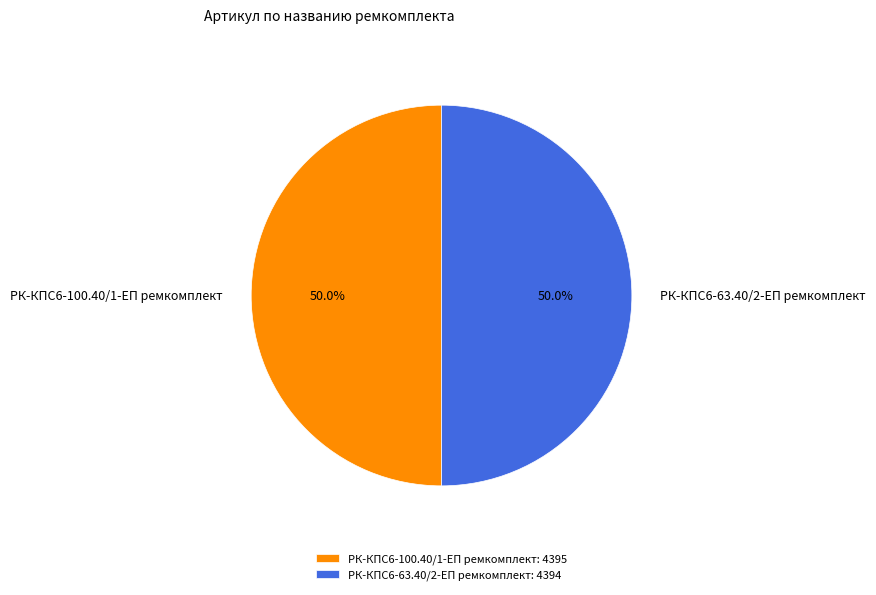

Combined, do РК-КПС6-63.40/2-ЕП ремкомплект and РК-КПС6-100.40/1-ЕП ремкомплект account for over 50%?

Yes